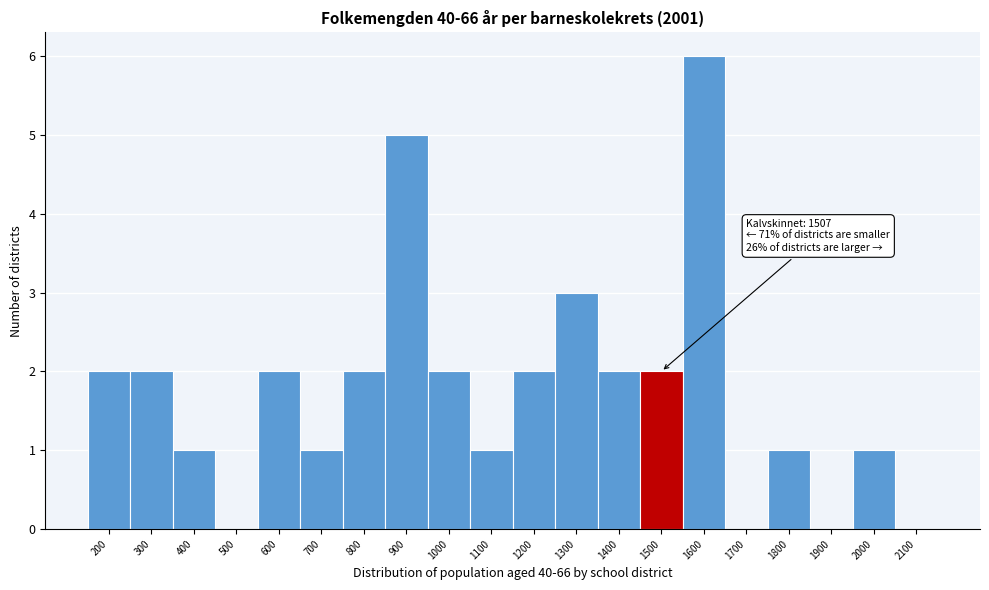

Reading left to right, list all the values displayed in this chart.

200=2	300=2	400=1	500=0	600=2	700=1	800=2	900=5	1000=2	1100=1	1200=2	1300=3	1400=2	1500=2	1600=6	1700=0	1800=1	1900=0	2000=1	2100=0